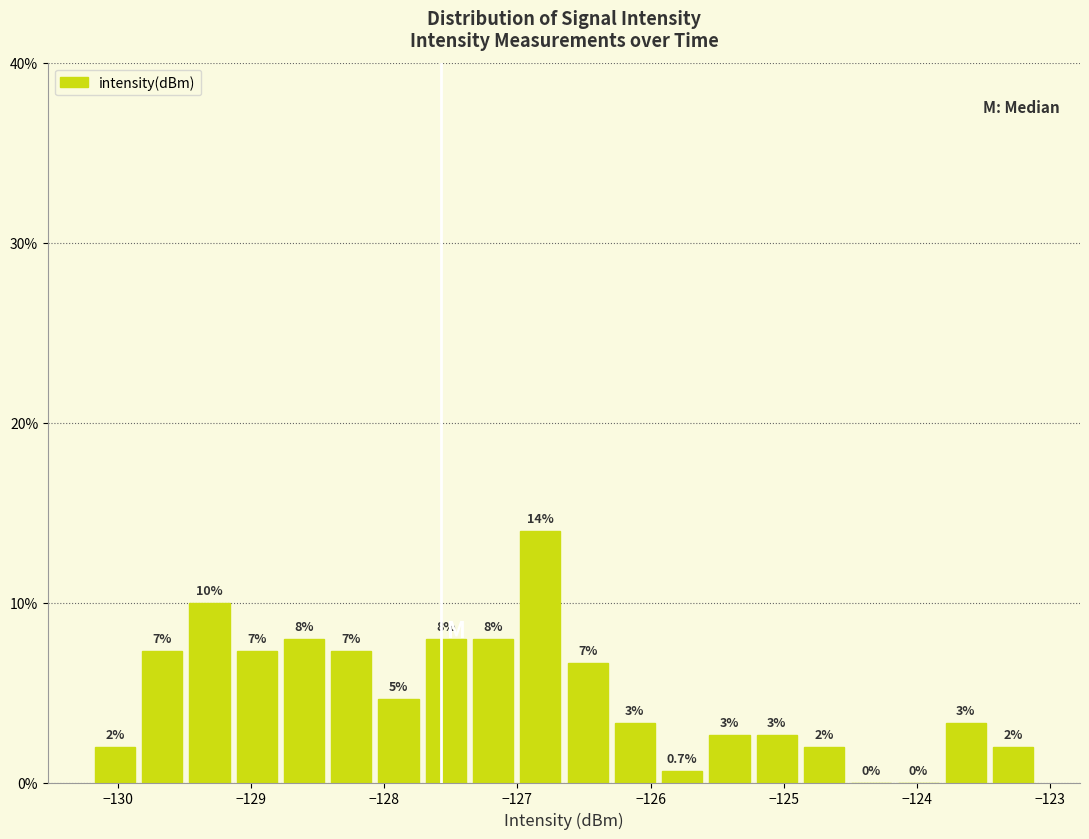

Read against the x-axis, roughly where is the centre of the tallest bar?

-126.8